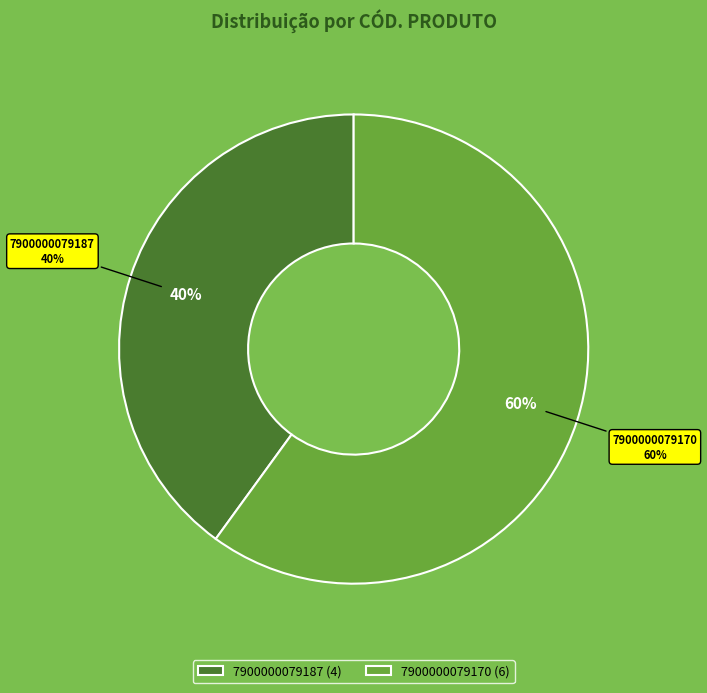

What is the change in value from 7900000079187 to 7900000079170?

+2